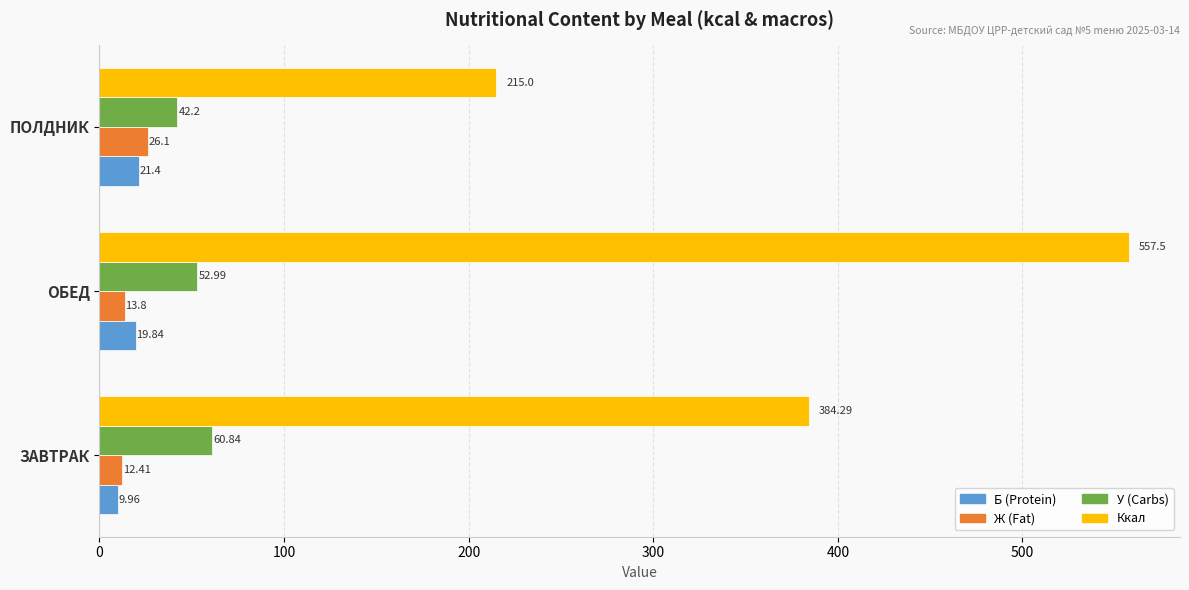

Where is Ж (Fat) nearest to the value 19?

ОБЕД